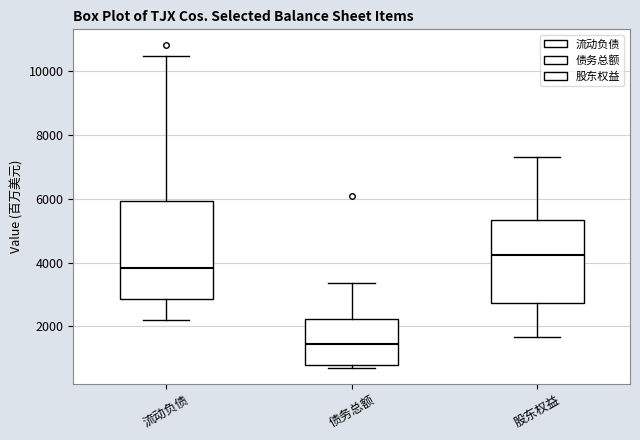

Where does the median line of the box for 流动负债 sit on the y-axis? The values are not printed on the chart, so give them approximately, as read against the axis.

3800